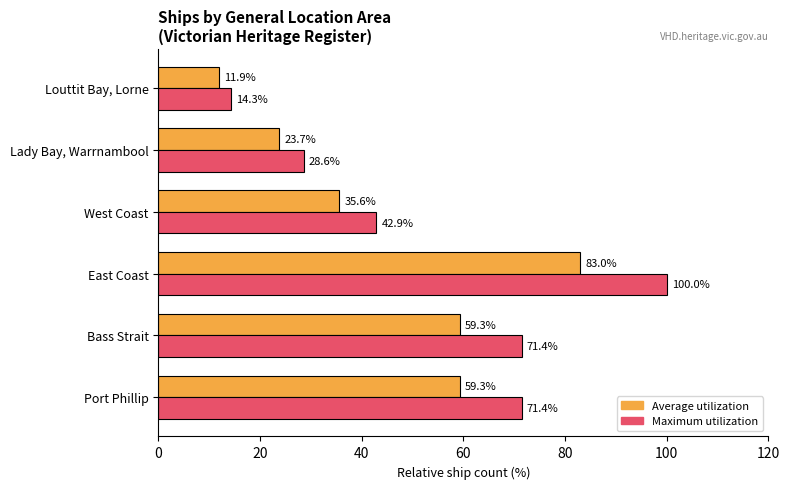

What is the difference between the highest and lowest values at Bass Strait?

12.1